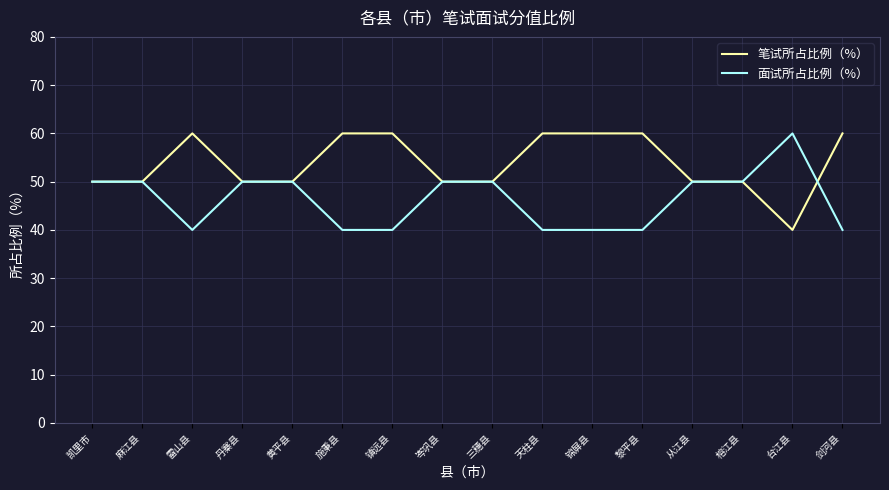

The 面试所占比例（%） series shows 50 at 岑巩县. True or false?

True